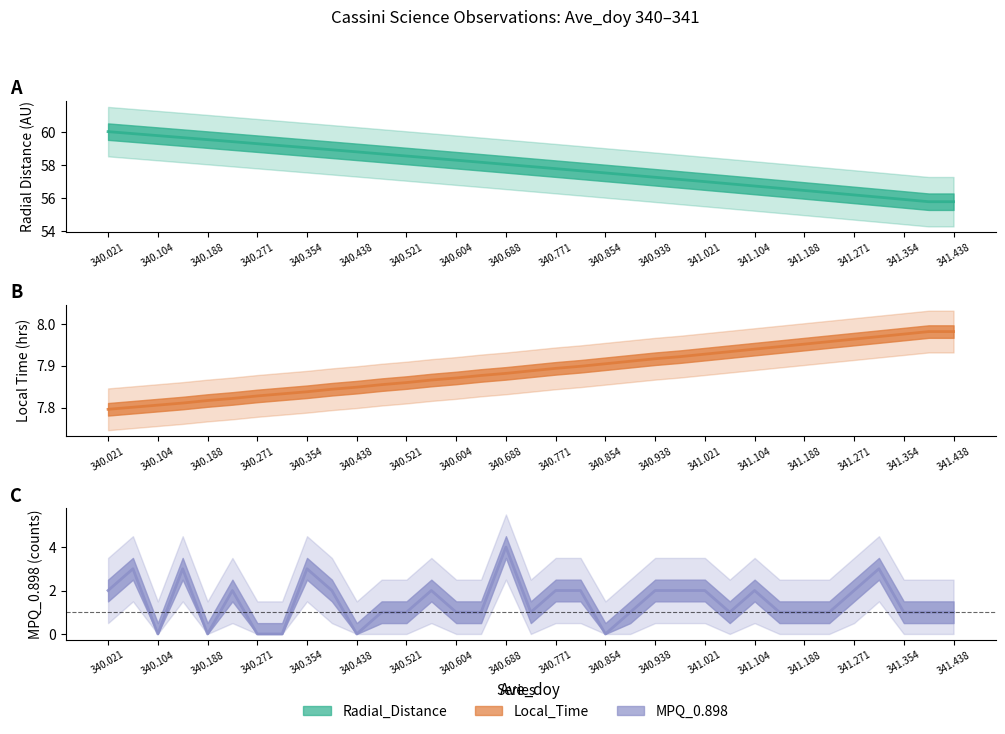

True or false: MPQ_0.898 and Radial_Distance intersect in this chart.

False